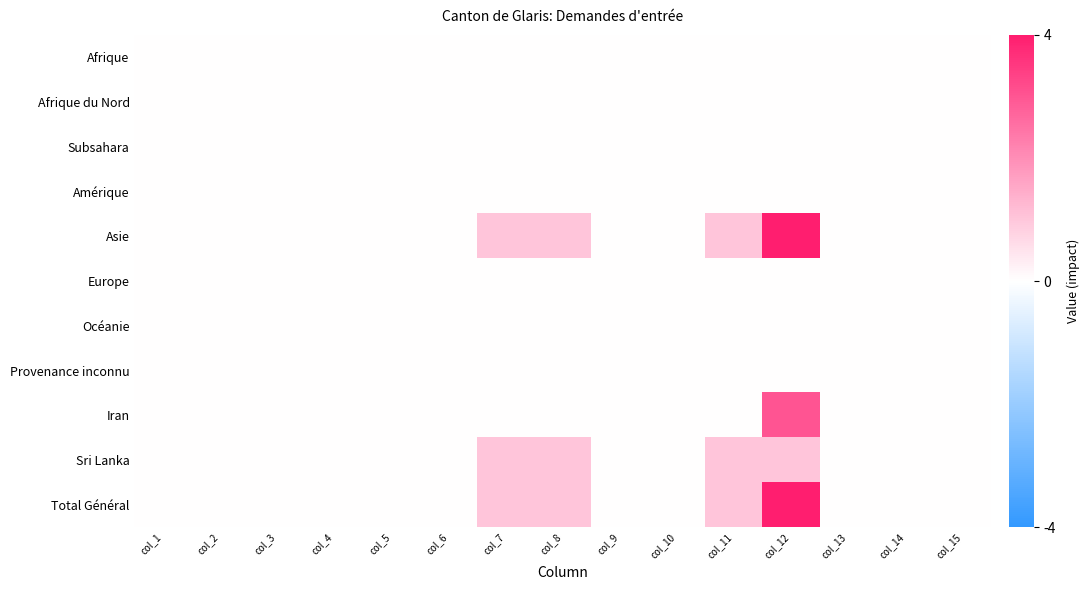

Reading left to right, extract all data points from this chart.

Afrique: col_1=0	col_2=0	col_3=0	col_4=0	col_5=0	col_6=0	col_7=0	col_8=0	col_9=0	col_10=0	col_11=0	col_12=0	col_13=0	col_14=0	col_15=0
Afrique du Nord: col_1=0	col_2=0	col_3=0	col_4=0	col_5=0	col_6=0	col_7=0	col_8=0	col_9=0	col_10=0	col_11=0	col_12=0	col_13=0	col_14=0	col_15=0
Subsahara: col_1=0	col_2=0	col_3=0	col_4=0	col_5=0	col_6=0	col_7=0	col_8=0	col_9=0	col_10=0	col_11=0	col_12=0	col_13=0	col_14=0	col_15=0
Amérique: col_1=0	col_2=0	col_3=0	col_4=0	col_5=0	col_6=0	col_7=0	col_8=0	col_9=0	col_10=0	col_11=0	col_12=0	col_13=0	col_14=0	col_15=0
Asie: col_1=0	col_2=0	col_3=0	col_4=0	col_5=0	col_6=0	col_7=1	col_8=1	col_9=0	col_10=0	col_11=1	col_12=4	col_13=0	col_14=0	col_15=0
Europe: col_1=0	col_2=0	col_3=0	col_4=0	col_5=0	col_6=0	col_7=0	col_8=0	col_9=0	col_10=0	col_11=0	col_12=0	col_13=0	col_14=0	col_15=0
Océanie: col_1=0	col_2=0	col_3=0	col_4=0	col_5=0	col_6=0	col_7=0	col_8=0	col_9=0	col_10=0	col_11=0	col_12=0	col_13=0	col_14=0	col_15=0
Provenance inconnu: col_1=0	col_2=0	col_3=0	col_4=0	col_5=0	col_6=0	col_7=0	col_8=0	col_9=0	col_10=0	col_11=0	col_12=0	col_13=0	col_14=0	col_15=0
Iran: col_1=0	col_2=0	col_3=0	col_4=0	col_5=0	col_6=0	col_7=0	col_8=0	col_9=0	col_10=0	col_11=0	col_12=3	col_13=0	col_14=0	col_15=0
Sri Lanka: col_1=0	col_2=0	col_3=0	col_4=0	col_5=0	col_6=0	col_7=1	col_8=1	col_9=0	col_10=0	col_11=1	col_12=1	col_13=0	col_14=0	col_15=0
Total Général: col_1=0	col_2=0	col_3=0	col_4=0	col_5=0	col_6=0	col_7=1	col_8=1	col_9=0	col_10=0	col_11=1	col_12=4	col_13=0	col_14=0	col_15=0